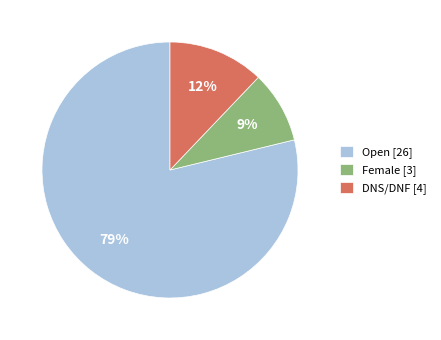

To the nearest percent, what portion does DNS/DNF represent?

12%